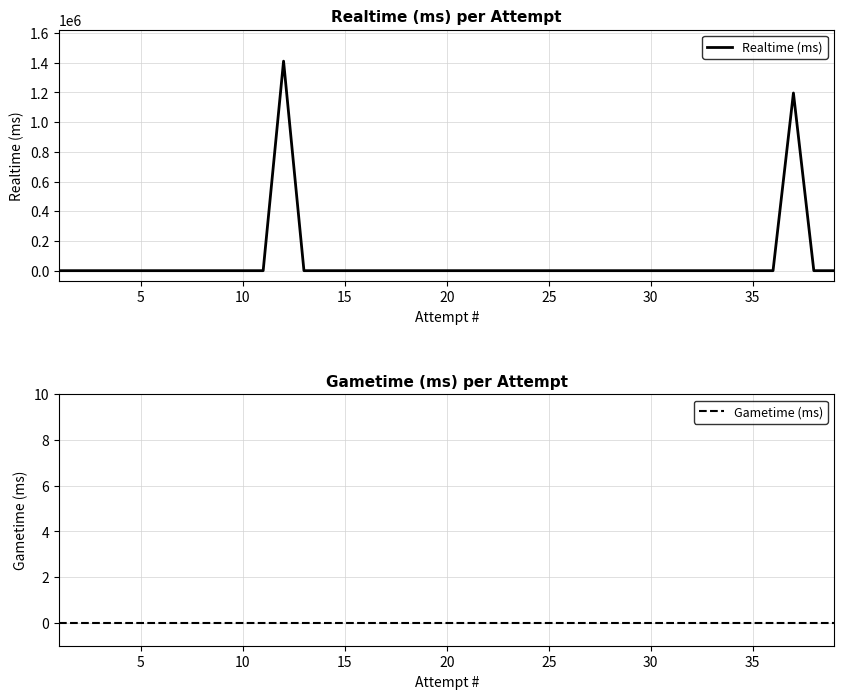

What is the highest value of the Realtime (ms) series?

1410709